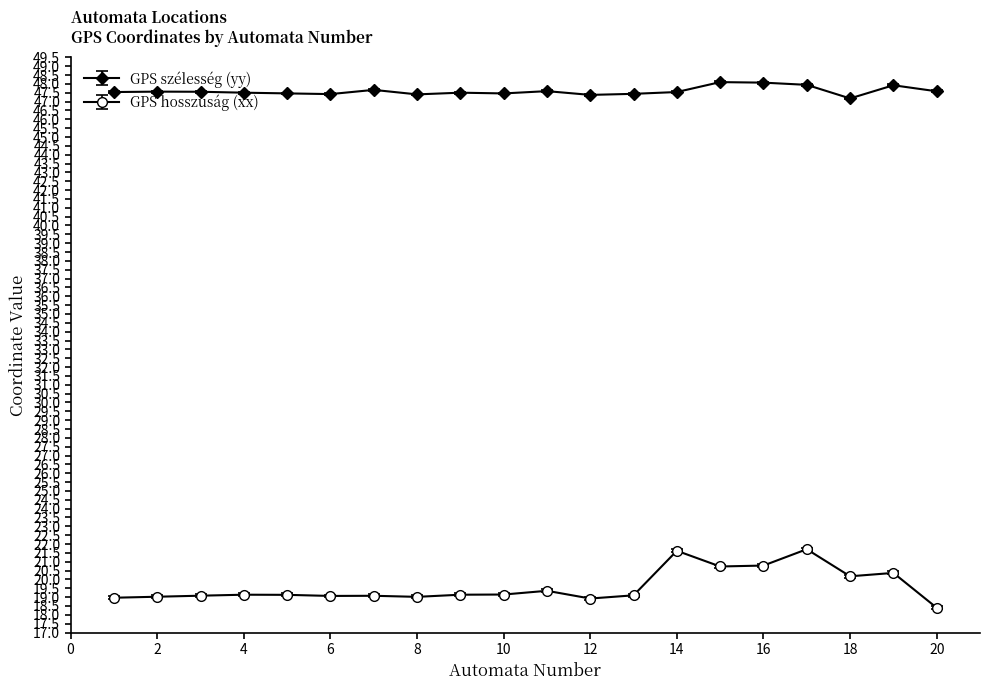

True or false: GPS hosszúság (xx) has more than 1 interior local peaks.

True